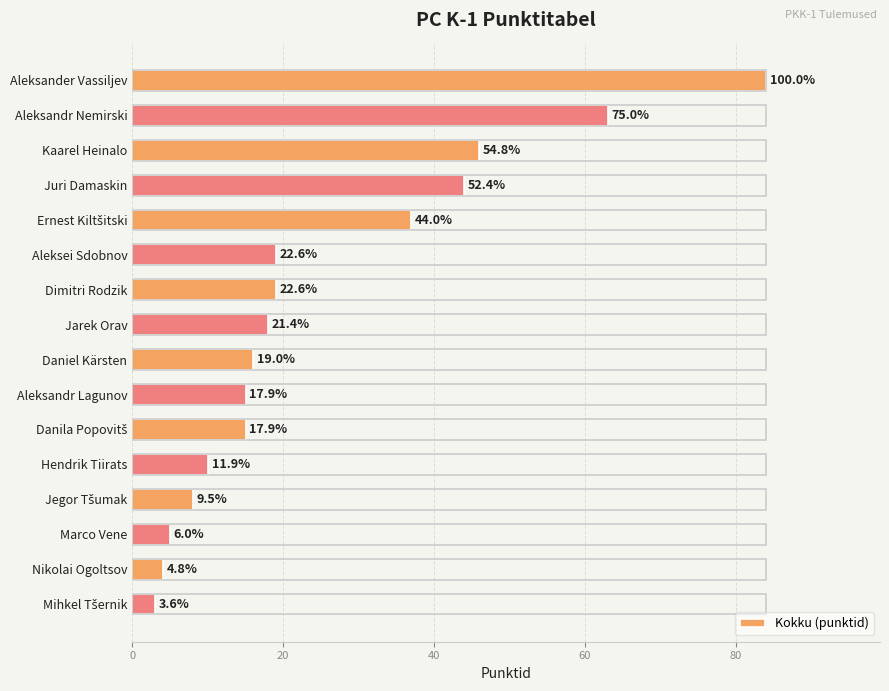

How many bars are there in total?

16